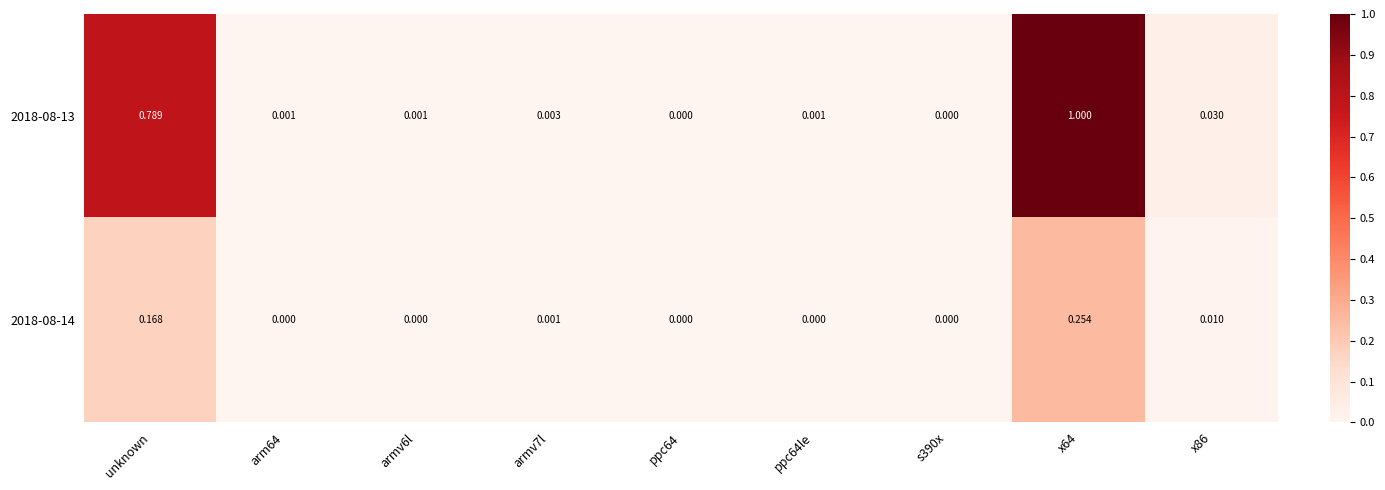

Rank the series by their maximum value, from highest to lowest.

2018-08-13, 2018-08-14